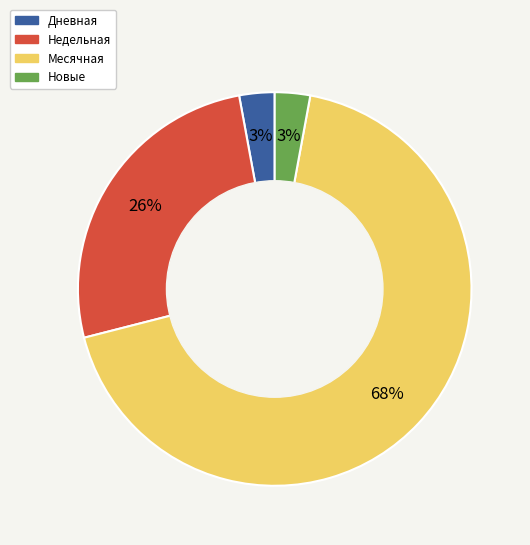

To the nearest percent, what is the difference between the largest and smallest slice percentages?

65%